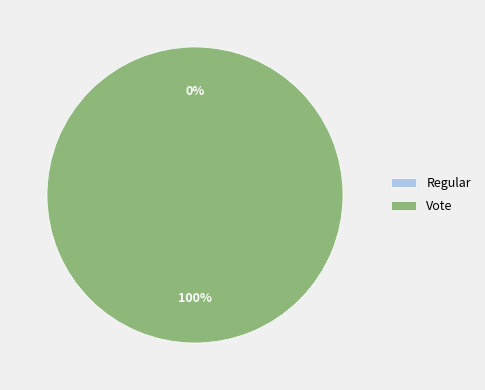

Do Vote and Regular together represent more than half of the pie?

Yes